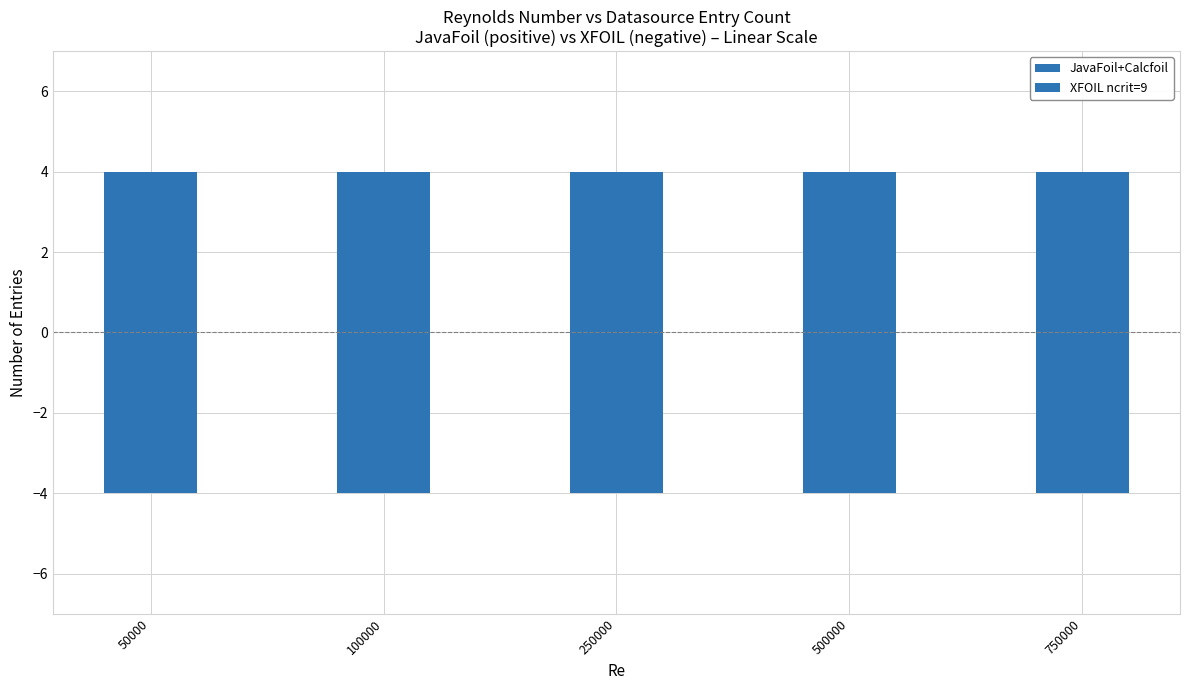

List the series in order of their peak value, highest first.

JavaFoil+Calcfoil, XFOIL ncrit=9